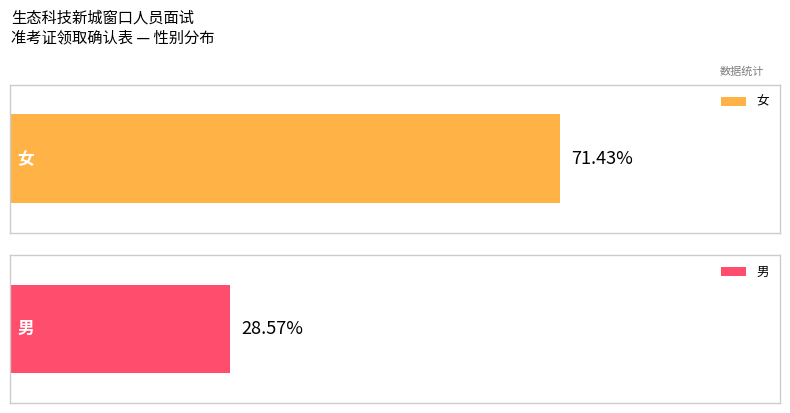

True or false: 女 has a value of 4 at 女.

False